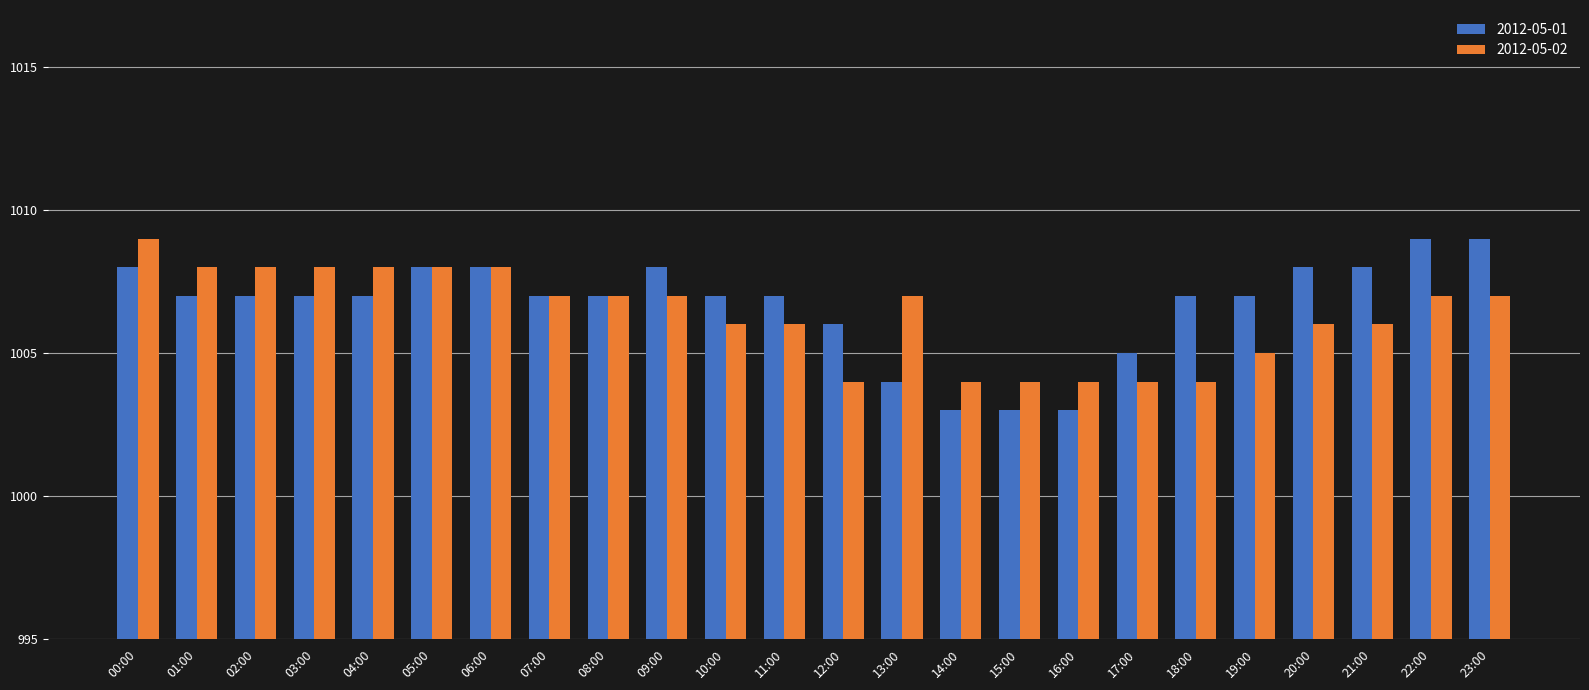

At which label is 2012-05-01 closest to 11?

12:00